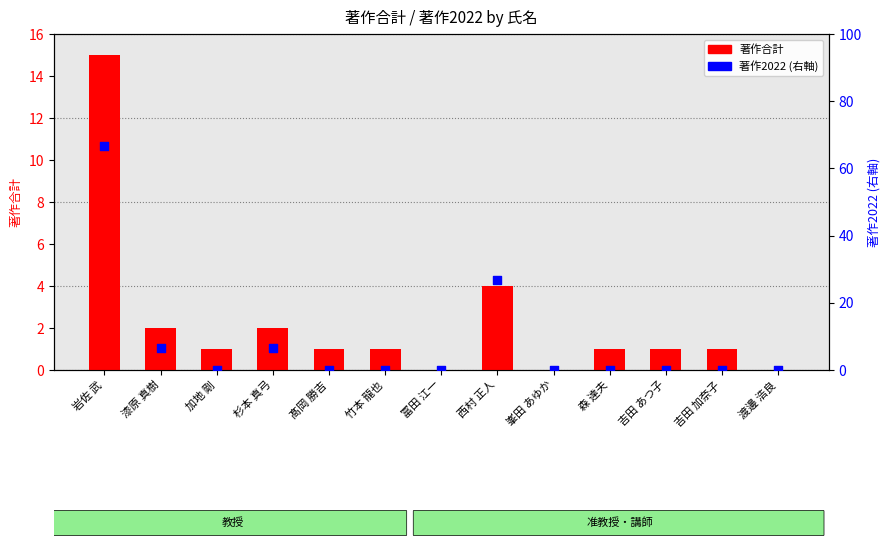

Is the value of 著作2022 (右軸) at 漆原 真樹 greater than the value of 著作合計 at 西村 正人?

Yes